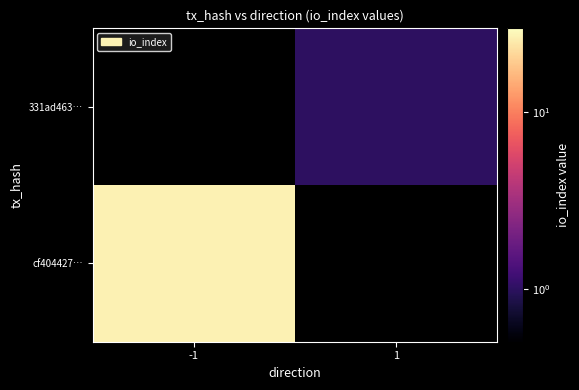

Rank the categories by 331ad463… value from lowest to highest.

-1, 1